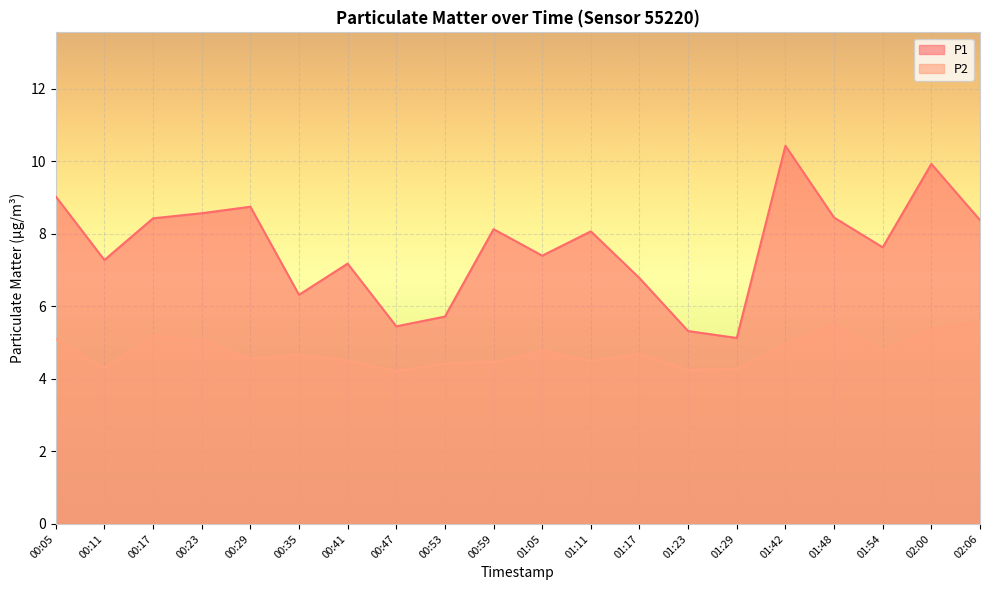

What is the minimum value for P2?

4.2